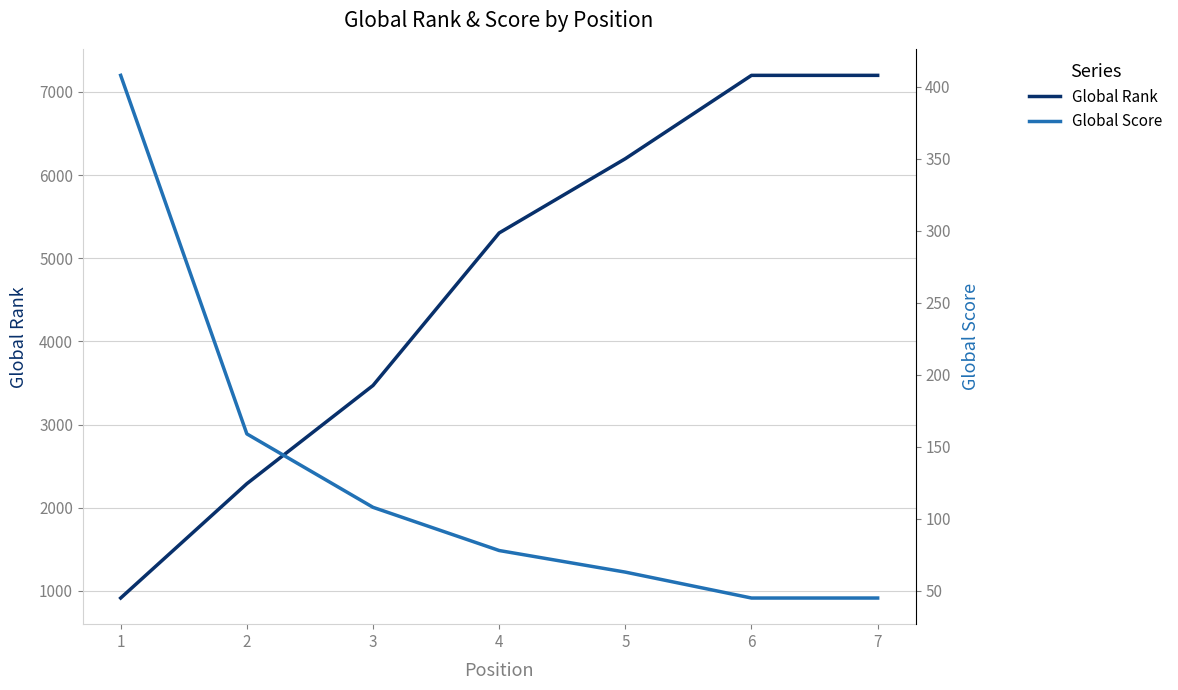

Reading left to right, list all the values displayed in this chart.

Global Rank: 1=914	2=2289	3=3470	4=5304	5=6197	6=7199	7=7199
Global Score: 1=408	2=159	3=108	4=78	5=63	6=45	7=45